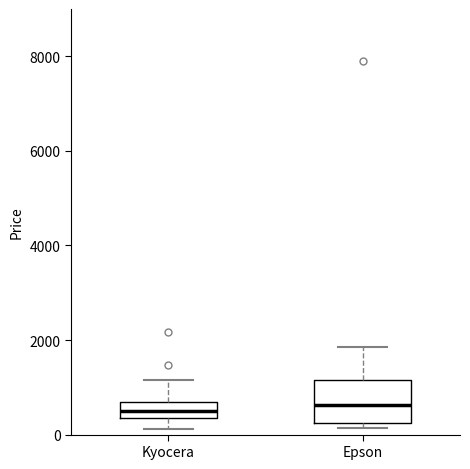

Comparing the boxes themselves (not the whiskers), which one is the tallest?

Epson